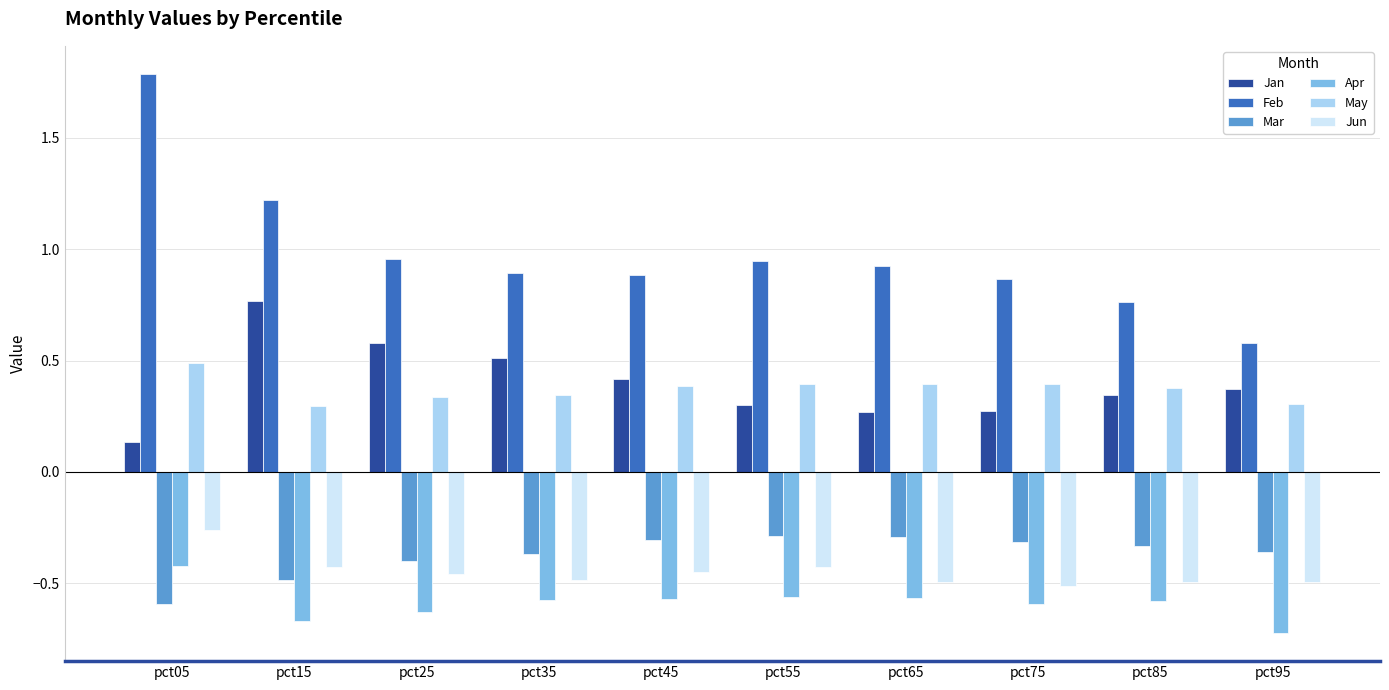

Which series has the largest range (max minus min)?

Feb